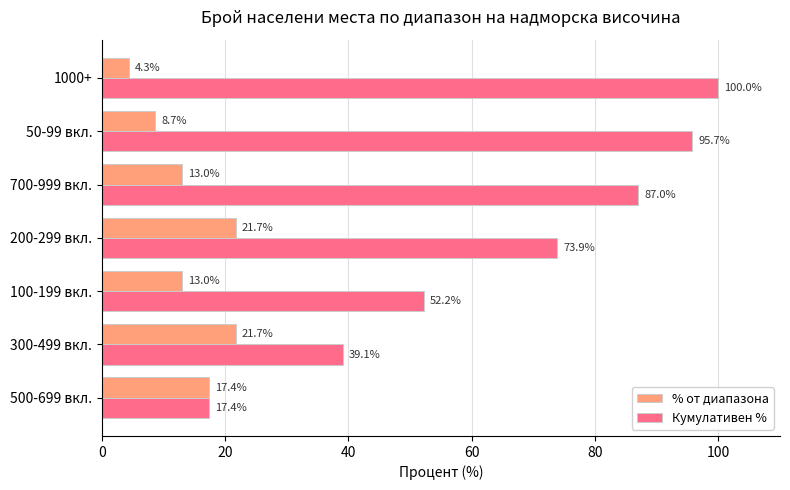

What is the highest value of the Кумулативен % series?

100.0